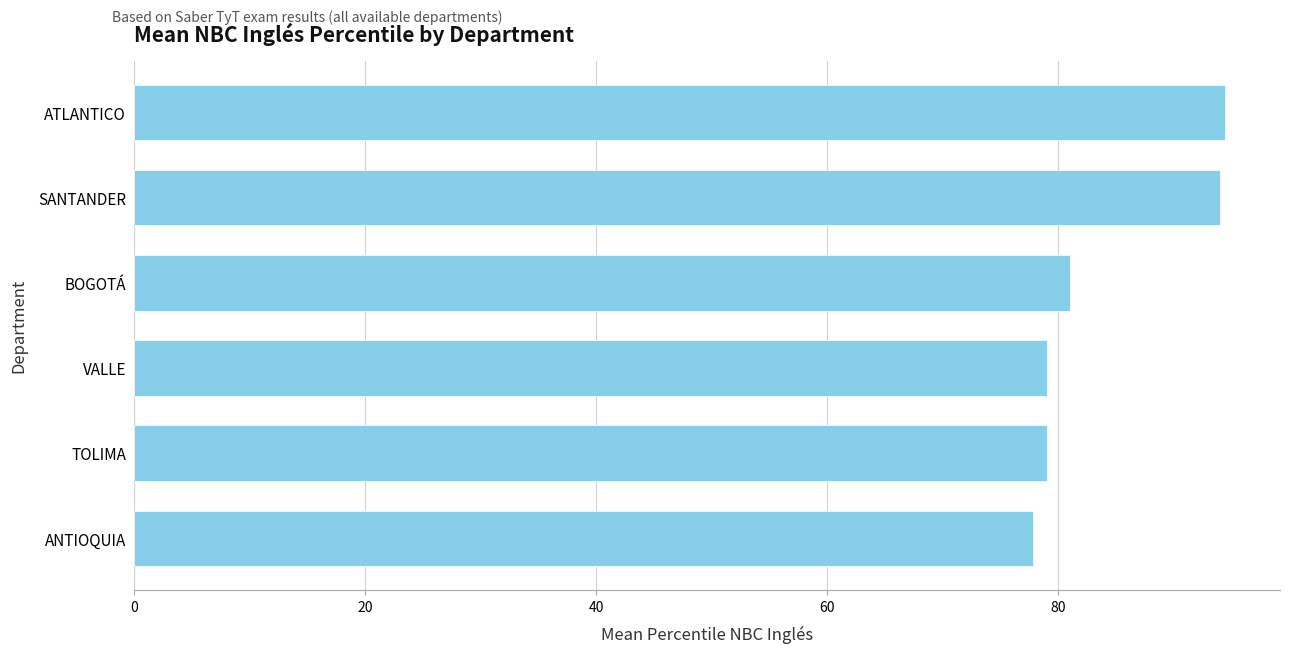

Reading bottom to top, what are all the values shown in this chart?

77.8	79.0	79.0	81.0	94.0	94.5